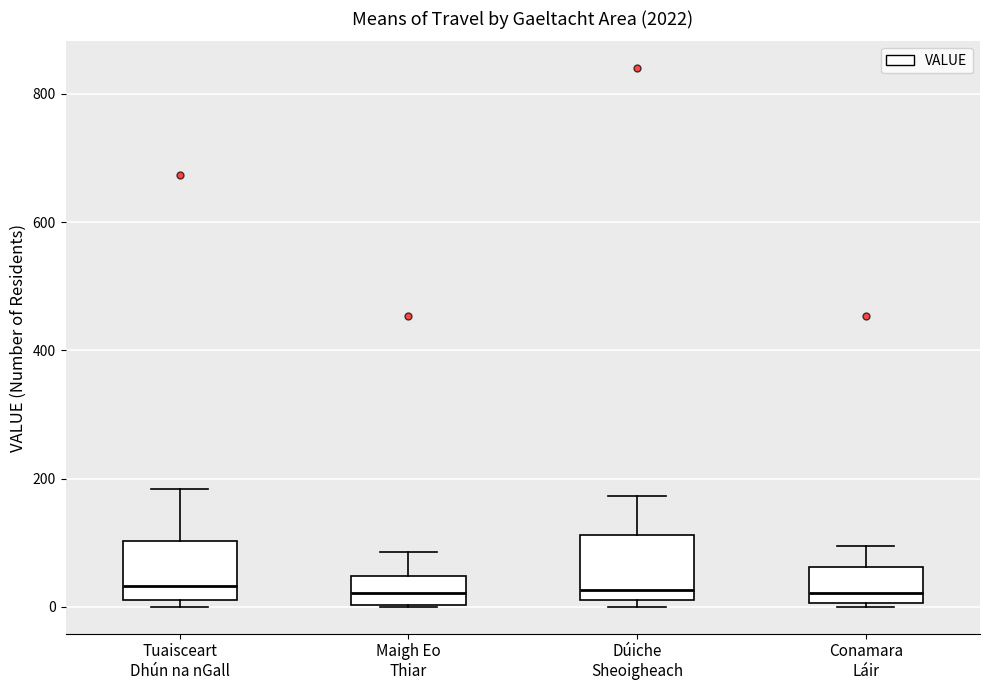

Reading left to right, read every box against the y-axis: the position of its median line, the range the box covers, and the ends of its whiskers. The values are not printed on the chart, so give them approximately, as read against the axis.

Tuaisceart Dhún na nGall: median 40, box 20 to 100, whiskers 0 to 180
Maigh Eo Thiar: median 20, box 0 to 40, whiskers 0 to 80
Dúiche Sheoigheach: median 20 (just above the box's lower edge), box 20 to 120, whiskers 0 to 180
Conamara Láir: median 20, box 0 to 60, whiskers 0 (just below the box's lower edge) to 100